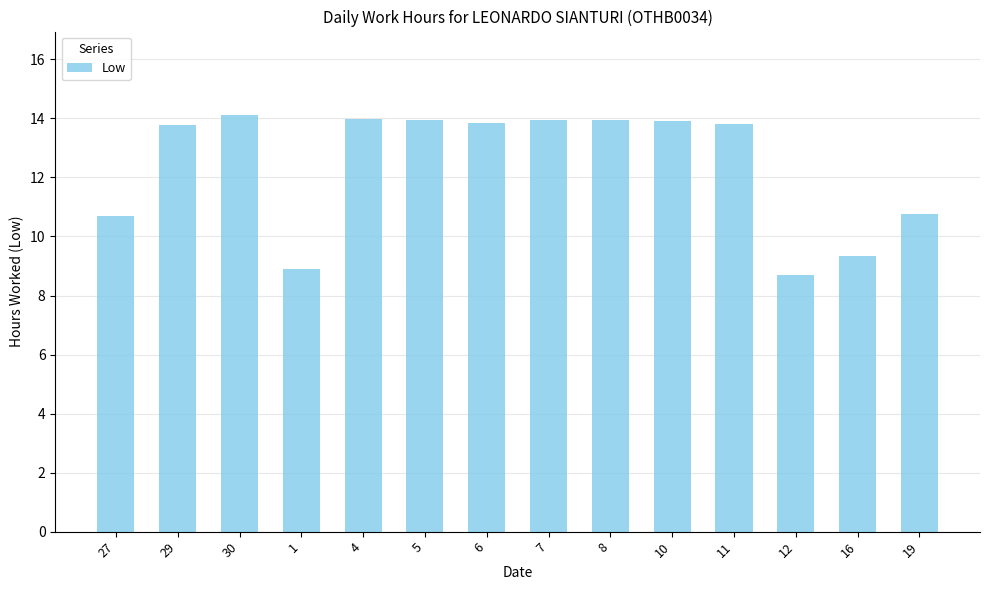

Approximately how many times larger is the value at 19 compared to 27?

1.0